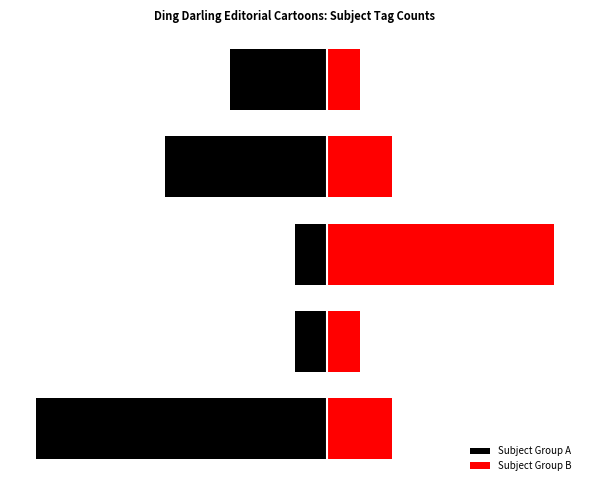

Which series has the largest range (max minus min)?

Subject Group A